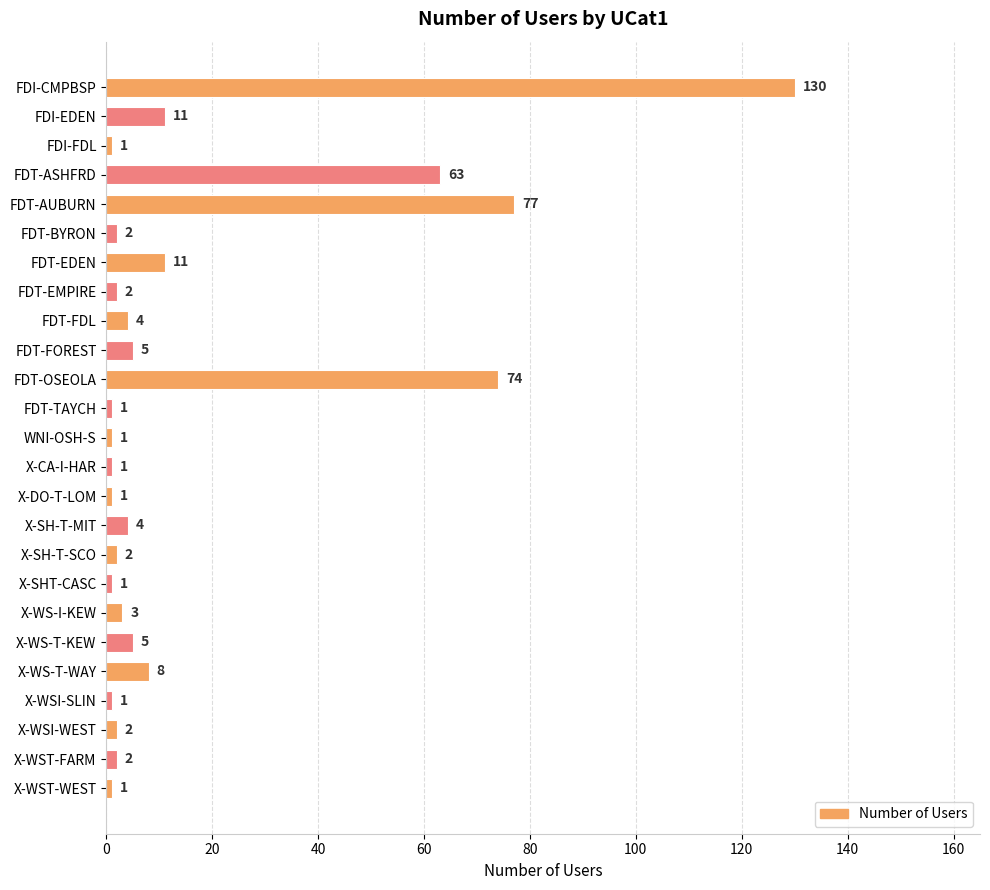

Reading top to bottom, list all the values displayed in this chart.

FDI-CMPBSP=130	FDI-EDEN=11	FDI-FDL=1	FDT-ASHFRD=63	FDT-AUBURN=77	FDT-BYRON=2	FDT-EDEN=11	FDT-EMPIRE=2	FDT-FDL=4	FDT-FOREST=5	FDT-OSEOLA=74	FDT-TAYCH=1	WNI-OSH-S=1	X-CA-I-HAR=1	X-DO-T-LOM=1	X-SH-T-MIT=4	X-SH-T-SCO=2	X-SHT-CASC=1	X-WS-I-KEW=3	X-WS-T-KEW=5	X-WS-T-WAY=8	X-WSI-SLIN=1	X-WSI-WEST=2	X-WST-FARM=2	X-WST-WEST=1